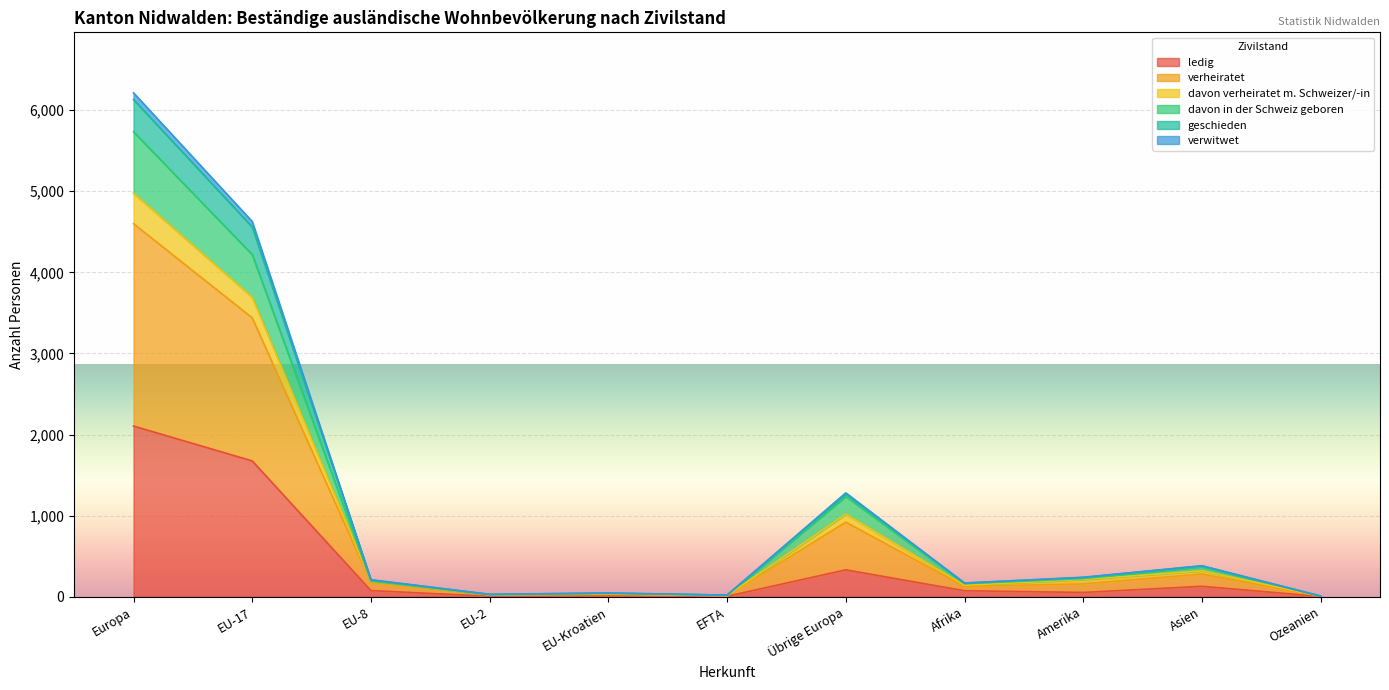

What position from the right is Afrika?

4